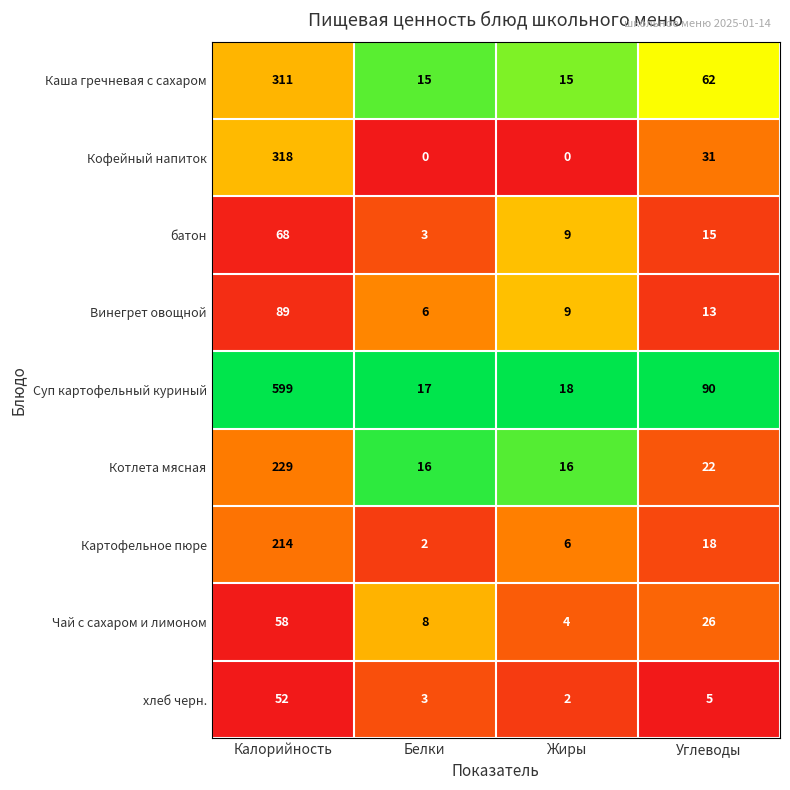

The хлеб черн. series shows 9 at Углеводы. True or false?

False